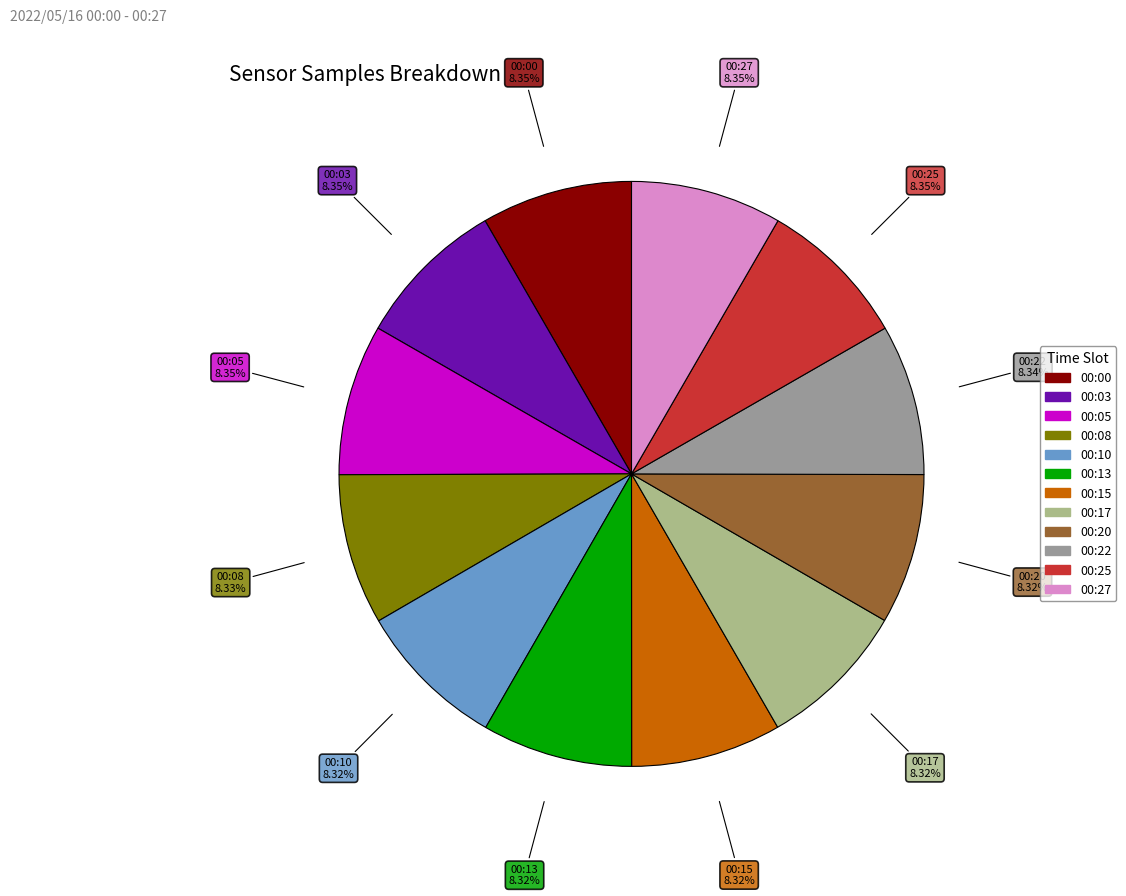

Does any single category account for the majority?

No